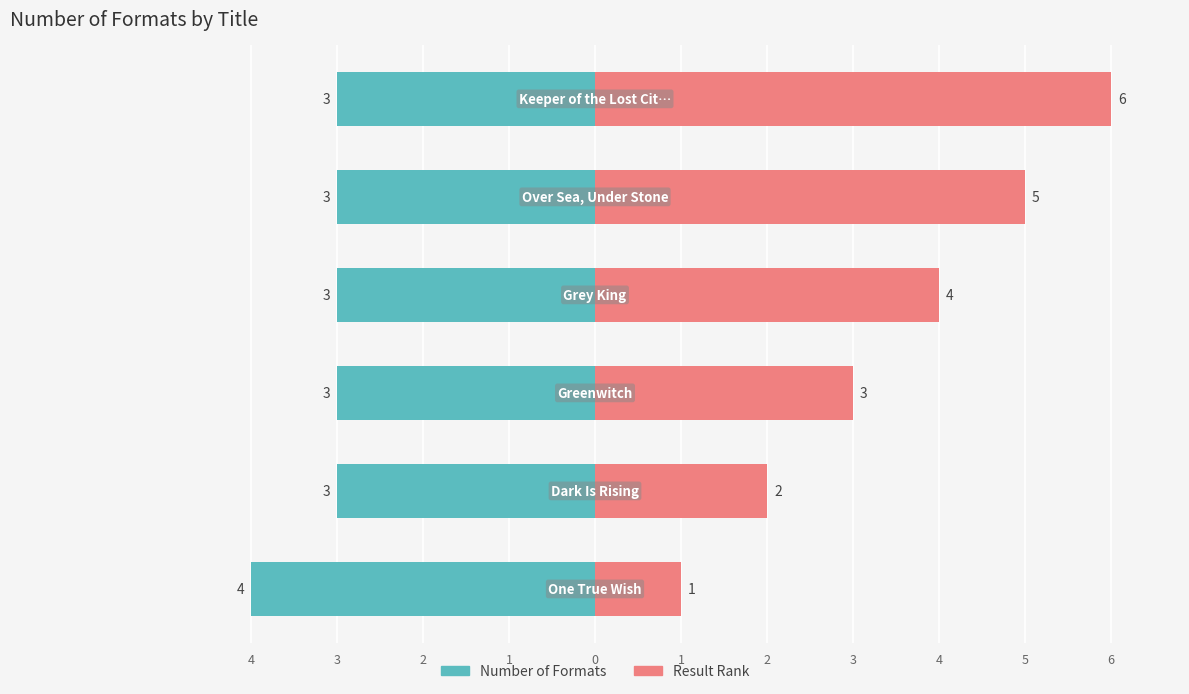

What is the value of the Number of Formats bar at the 2nd from the left?

-3